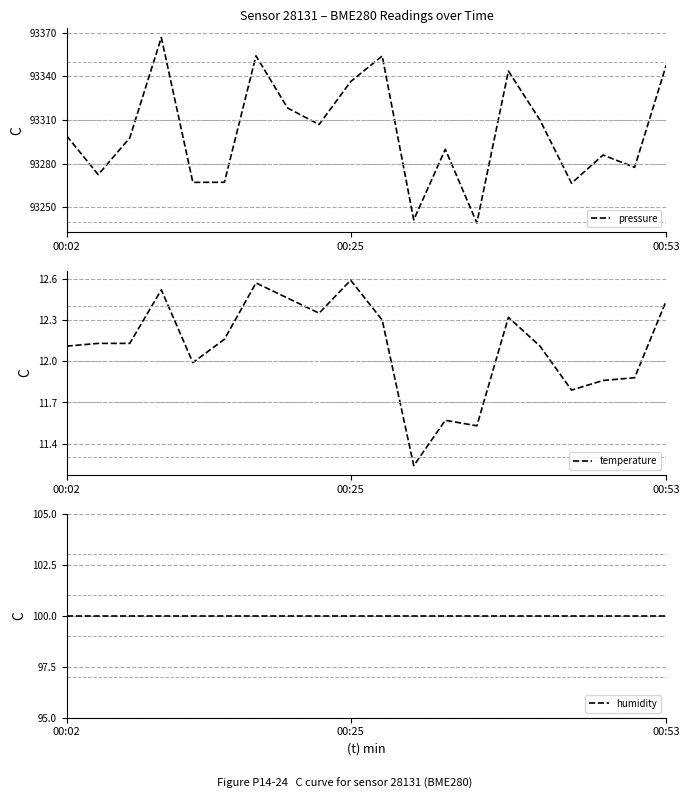

True or false: humidity and pressure cross at least once.

False